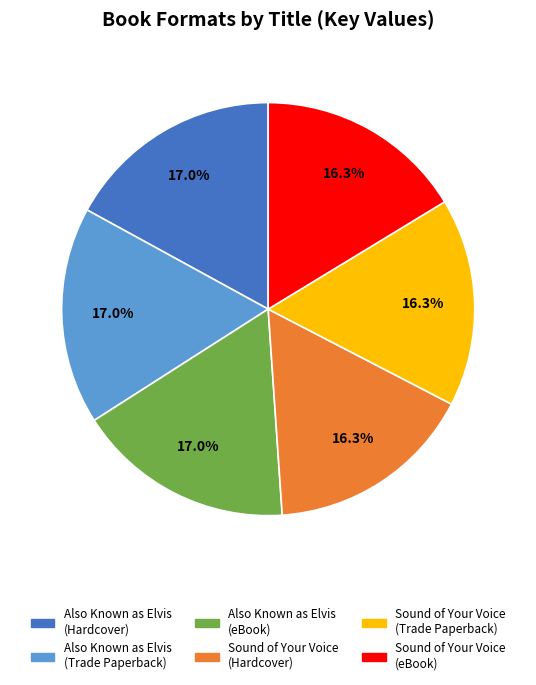

To the nearest percent, what is the average slice percentage?

17%